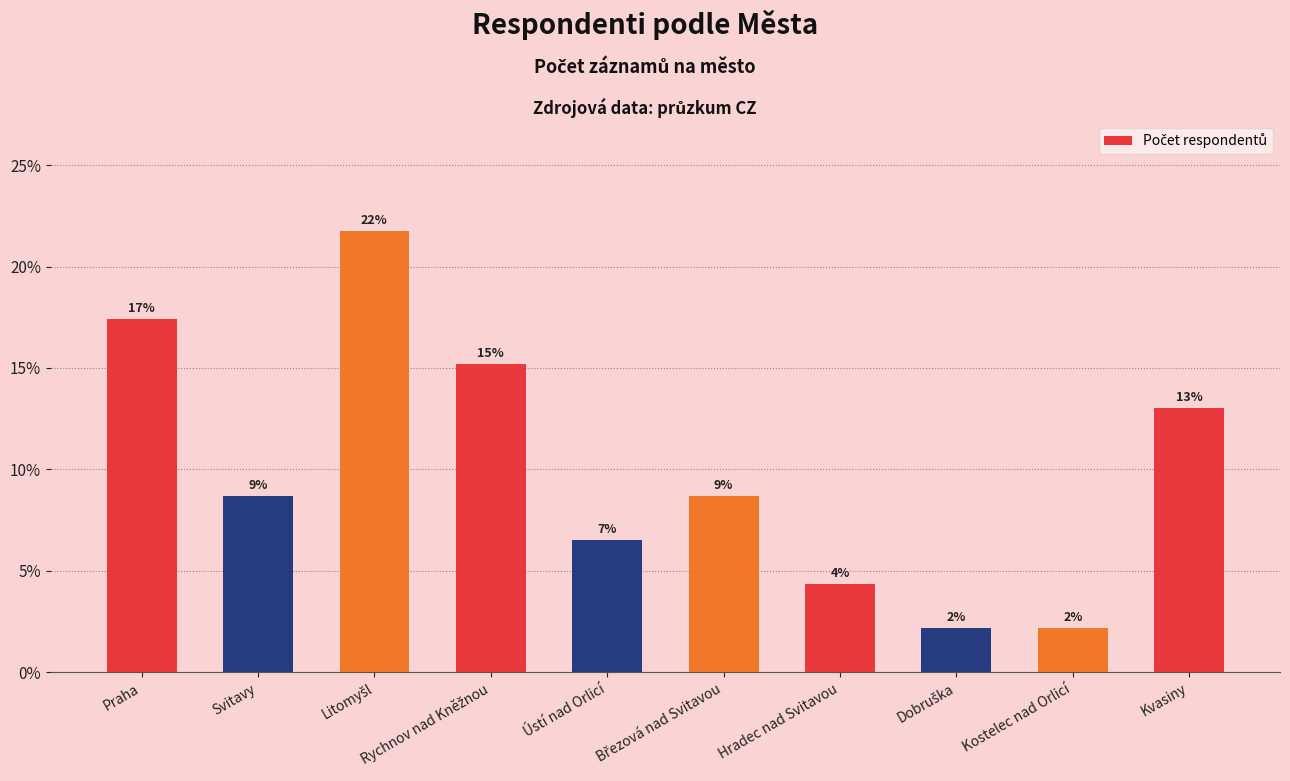

Reading left to right, transcribe all the data shown in this chart.

Praha=0.2	Svitavy=0.1	Litomyšl=0.2	Rychnov nad Kněžnou=0.2	Ústí nad Orlicí=0.1	Březová nad Svitavou=0.1	Hradec nad Svitavou=0.0	Dobruška=0.0	Kostelec nad Orlicí=0.0	Kvasiny=0.1